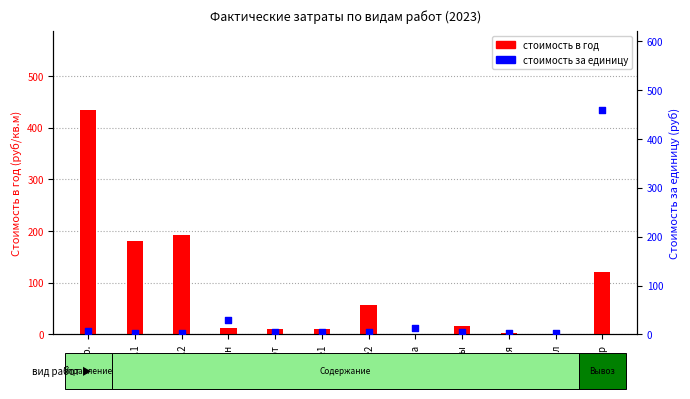

What are all the series names shown in the legend?

Стоимость в год, Стоимость за единицу